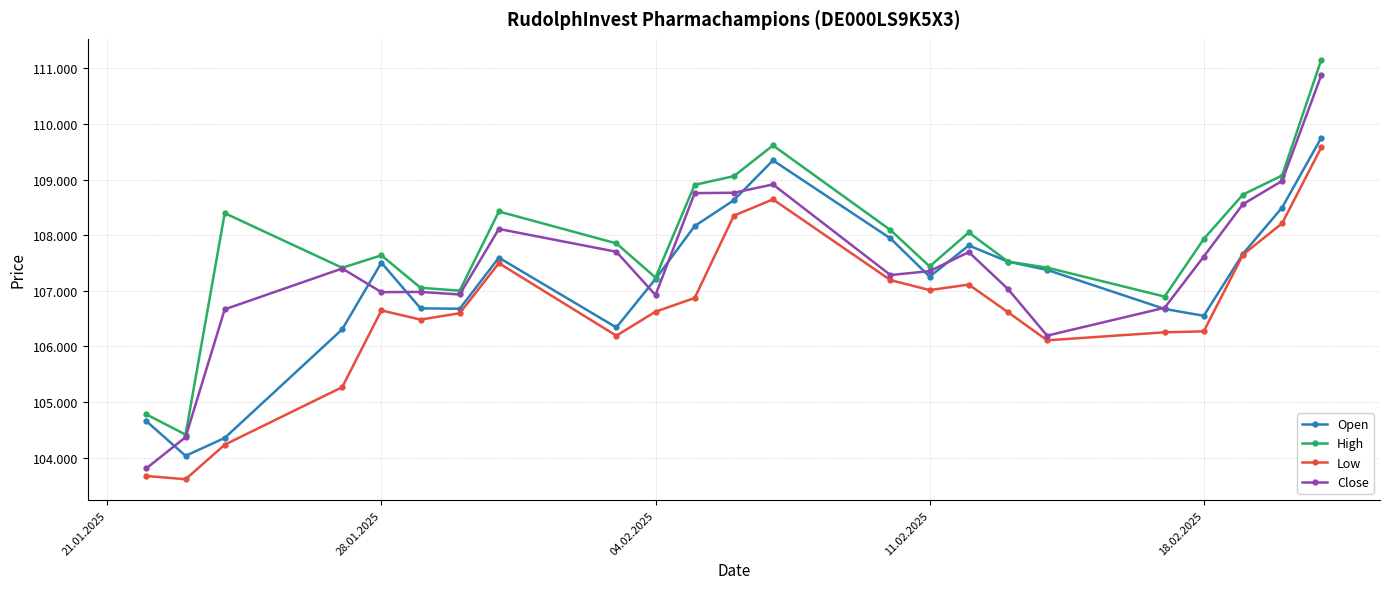

True or false: High has more than 0 points higher than both neighbors.

True